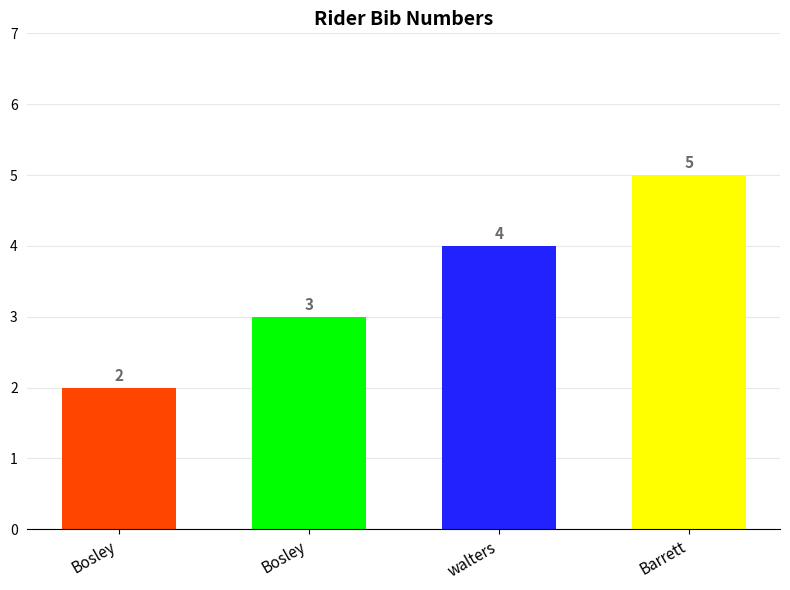

How many bars are there in total?

4